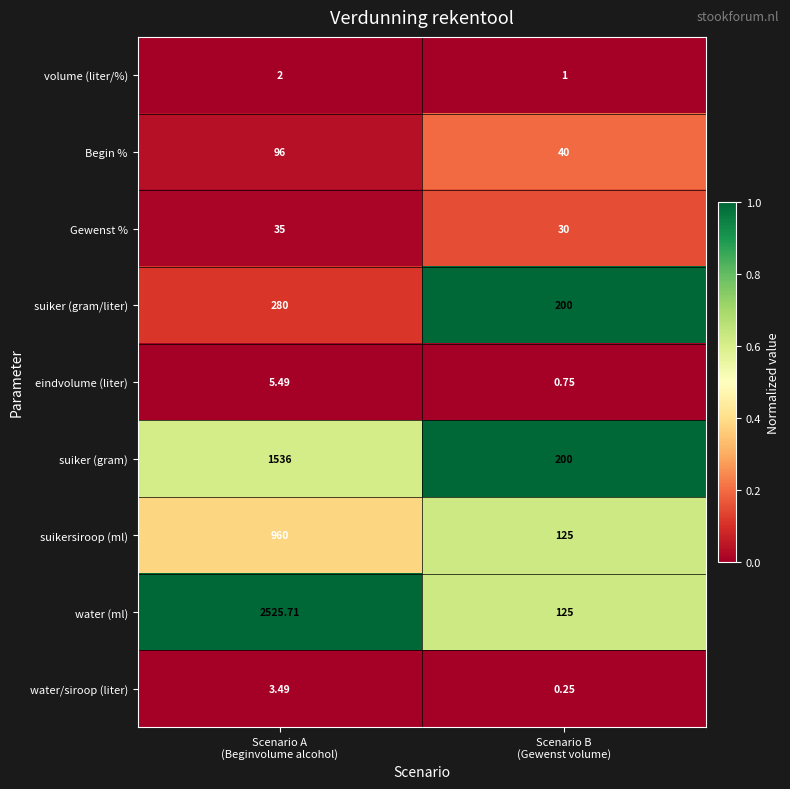

What is the total value across all series at Scenario A
(Beginvolume alcohol)?

5443.7